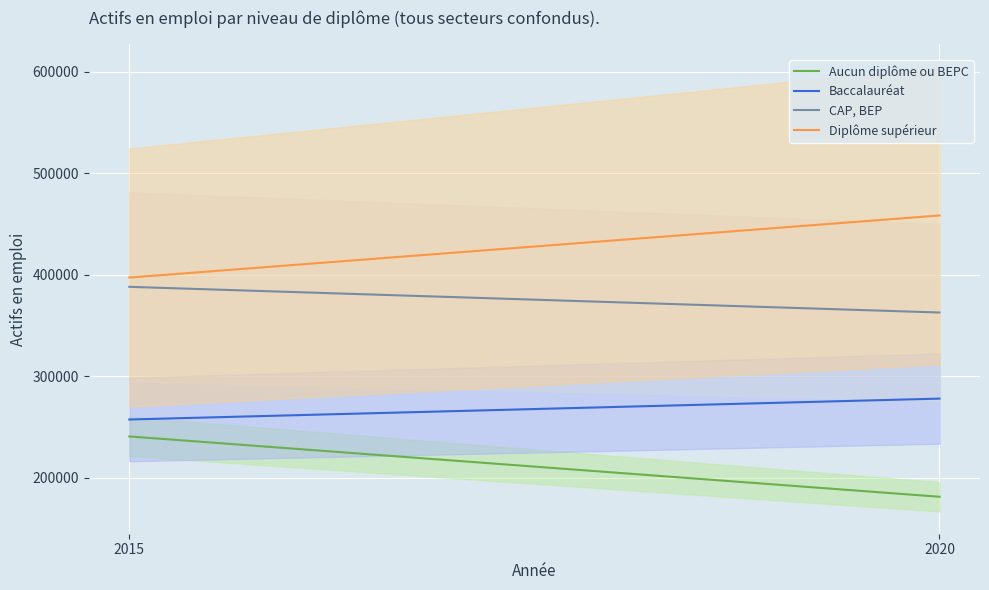

List the series in order of their peak value, lowest first.

Aucun diplôme ou BEPC, Baccalauréat, CAP, BEP, Diplôme supérieur